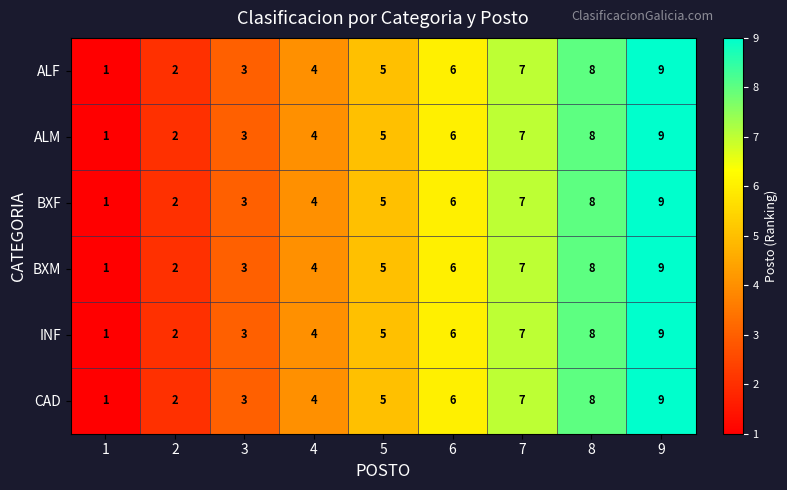

Rank the categories by BXF value from lowest to highest.

1, 2, 3, 4, 5, 6, 7, 8, 9